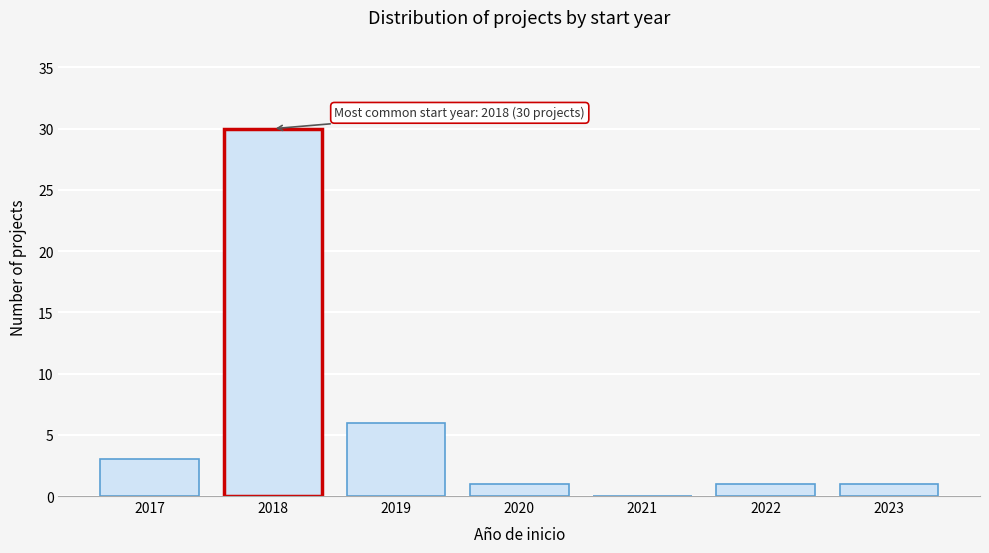

Reading right to left, what are all the values shown in this chart?

2023=1	2022=1	2021=0	2020=1	2019=6	2018=30	2017=3